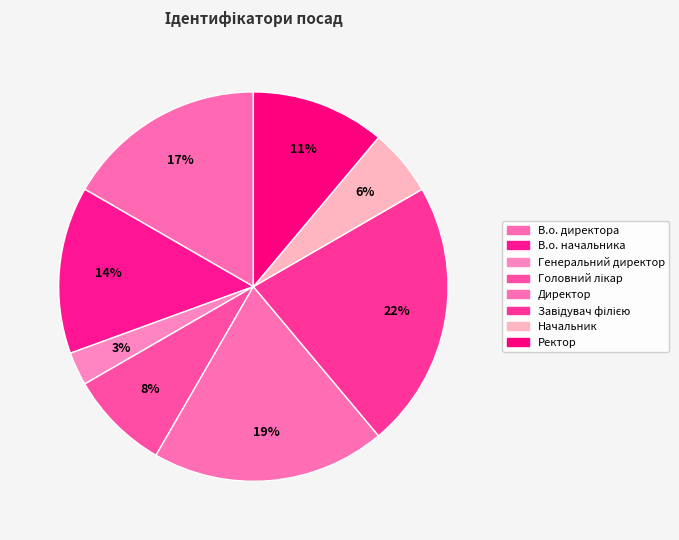

To the nearest percent, what percentage of the pie is Начальник?

6%